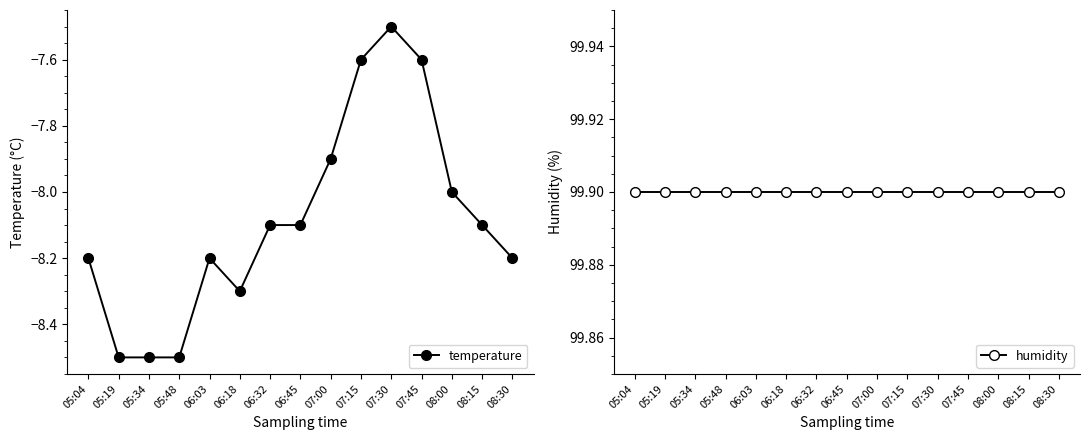

Reading left to right, extract all data points from this chart.

temperature: 05:04=-8.2	05:19=-8.5	05:34=-8.5	05:48=-8.5	06:03=-8.2	06:18=-8.3	06:32=-8.1	06:45=-8.1	07:00=-7.9	07:15=-7.6	07:30=-7.5	07:45=-7.6	08:00=-8.0	08:15=-8.1	08:30=-8.2
humidity: 05:04=99.9	05:19=99.9	05:34=99.9	05:48=99.9	06:03=99.9	06:18=99.9	06:32=99.9	06:45=99.9	07:00=99.9	07:15=99.9	07:30=99.9	07:45=99.9	08:00=99.9	08:15=99.9	08:30=99.9